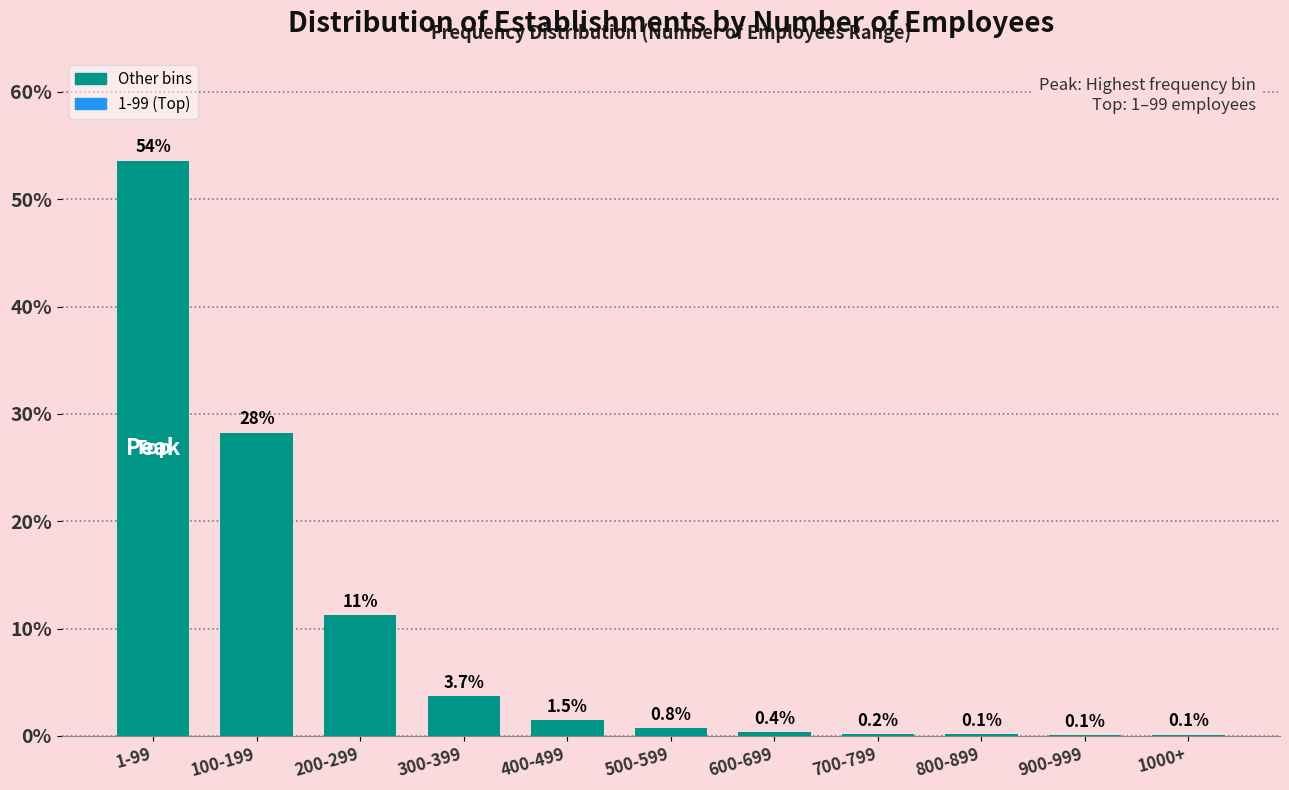

Reading left to right, transcribe all the data shown in this chart.

1-99=53.6	100-199=28.3	200-299=11.2	300-399=3.7	400-499=1.5	500-599=0.8	600-699=0.4	700-799=0.2	800-899=0.1	900-999=0.1	1000+=0.1